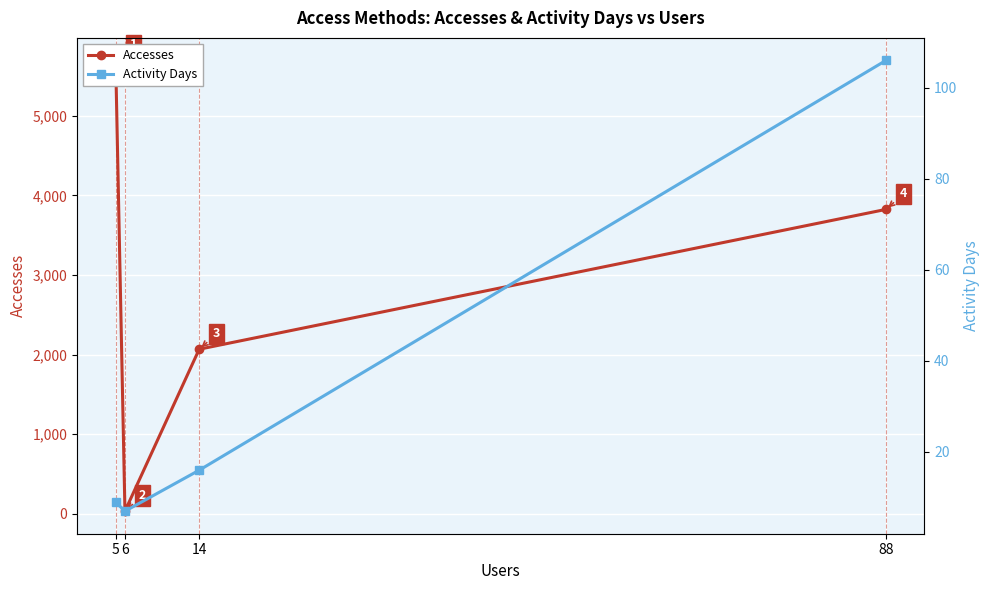

Between 14 and 6, which is larger?

14